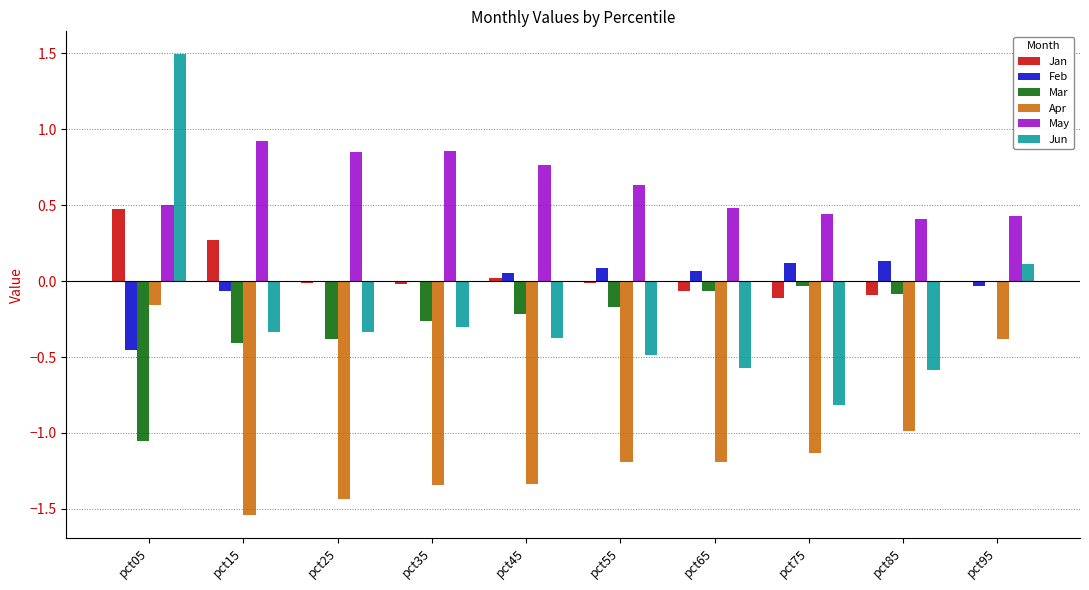

Is it true that Apr equals -0.2 at pct05?

True